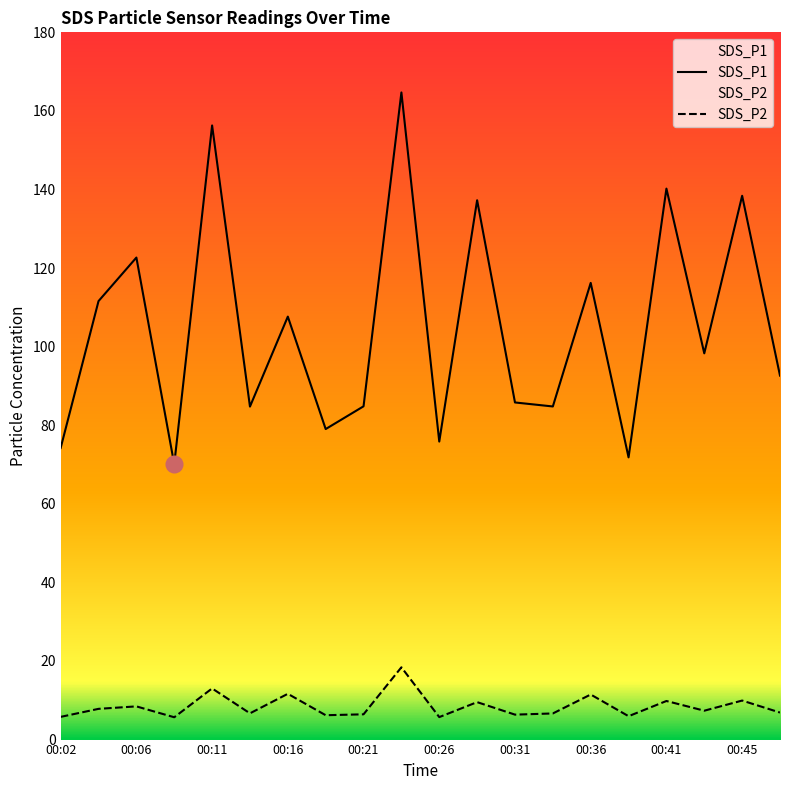

True or false: SDS_P2 and SDS_P1 intersect in this chart.

False